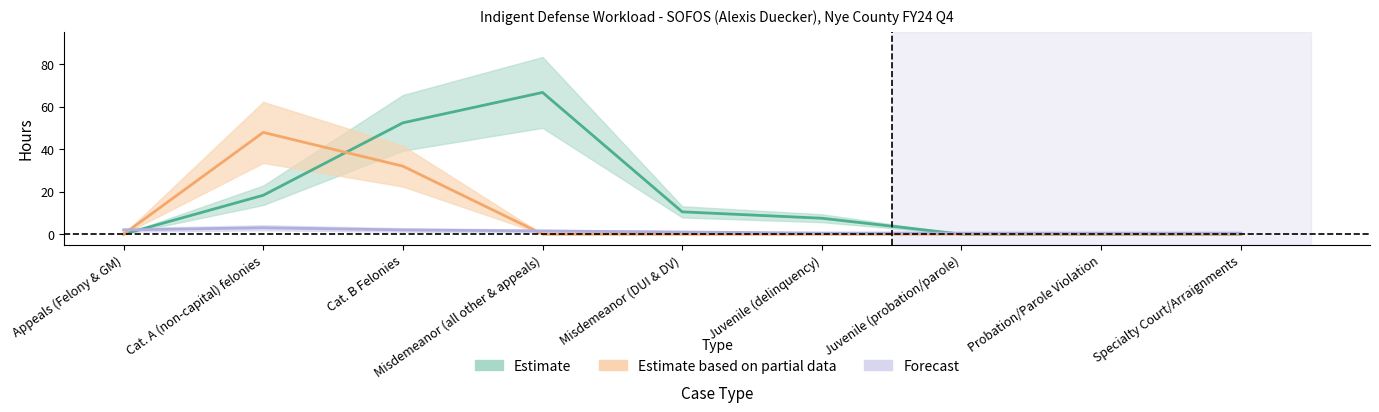

After their last crossing, which series has the higher values: Attorney or Investigator?

Attorney